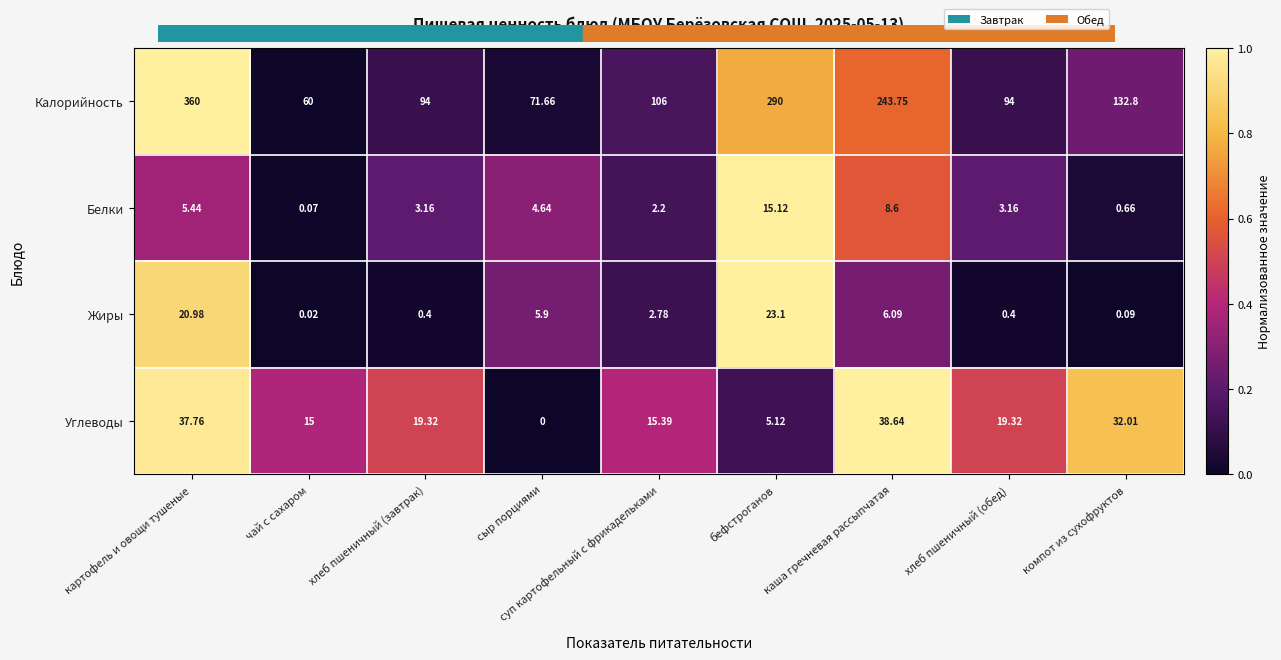

Rank the series at суп картофельный с фрикадельками from highest to lowest value.

Калорийность, Углеводы, Жиры, Белки